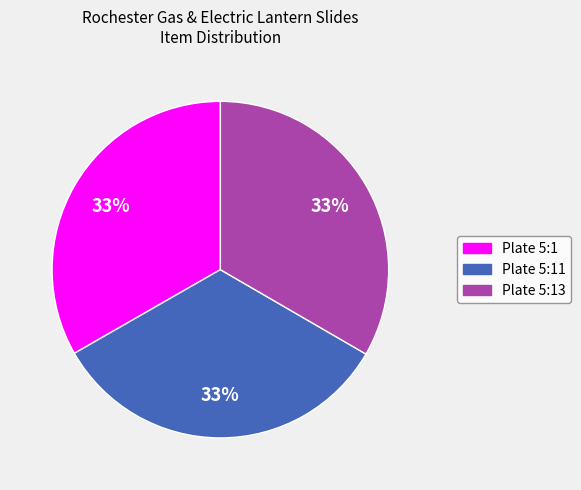

To the nearest percent, what is the average slice percentage?

33%